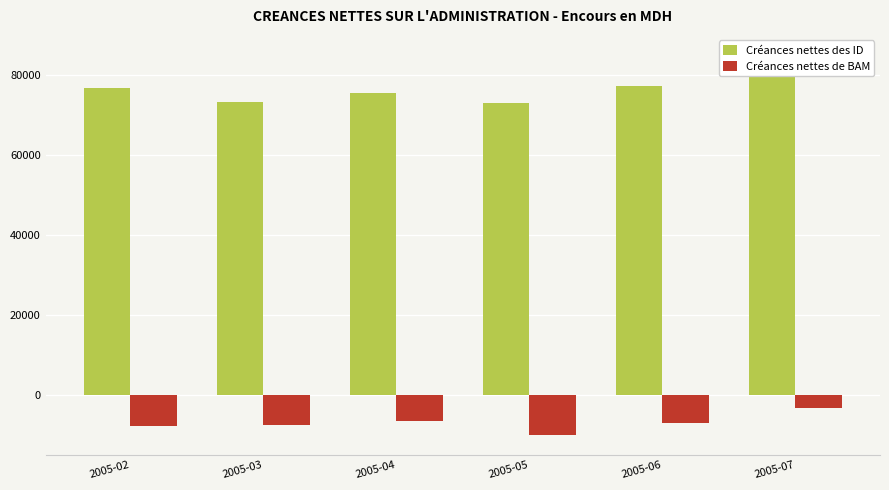

The value of Créances nettes des ID at 2005-03 is 38847.7. True or false?

False